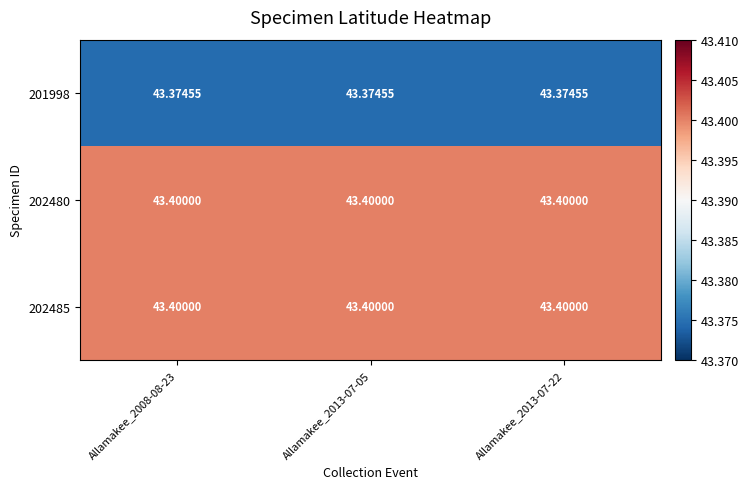

Is the value of 202485 at Allamakee_2013-07-05 greater than the value of 201998 at Allamakee_2013-07-22?

Yes